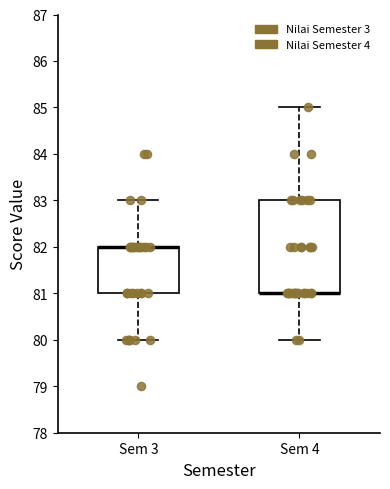

Reading left to right, read every box against the y-axis: the position of its median line, the range the box covers, and the ends of its whiskers. The values are not printed on the chart, so give them approximately, as read against the axis.

Sem 3: median 82 (drawn on the box's upper edge), box 81 to 82, whiskers 80 to 83
Sem 4: median 81 (drawn on the box's lower edge), box 81 to 83, whiskers 80 to 85